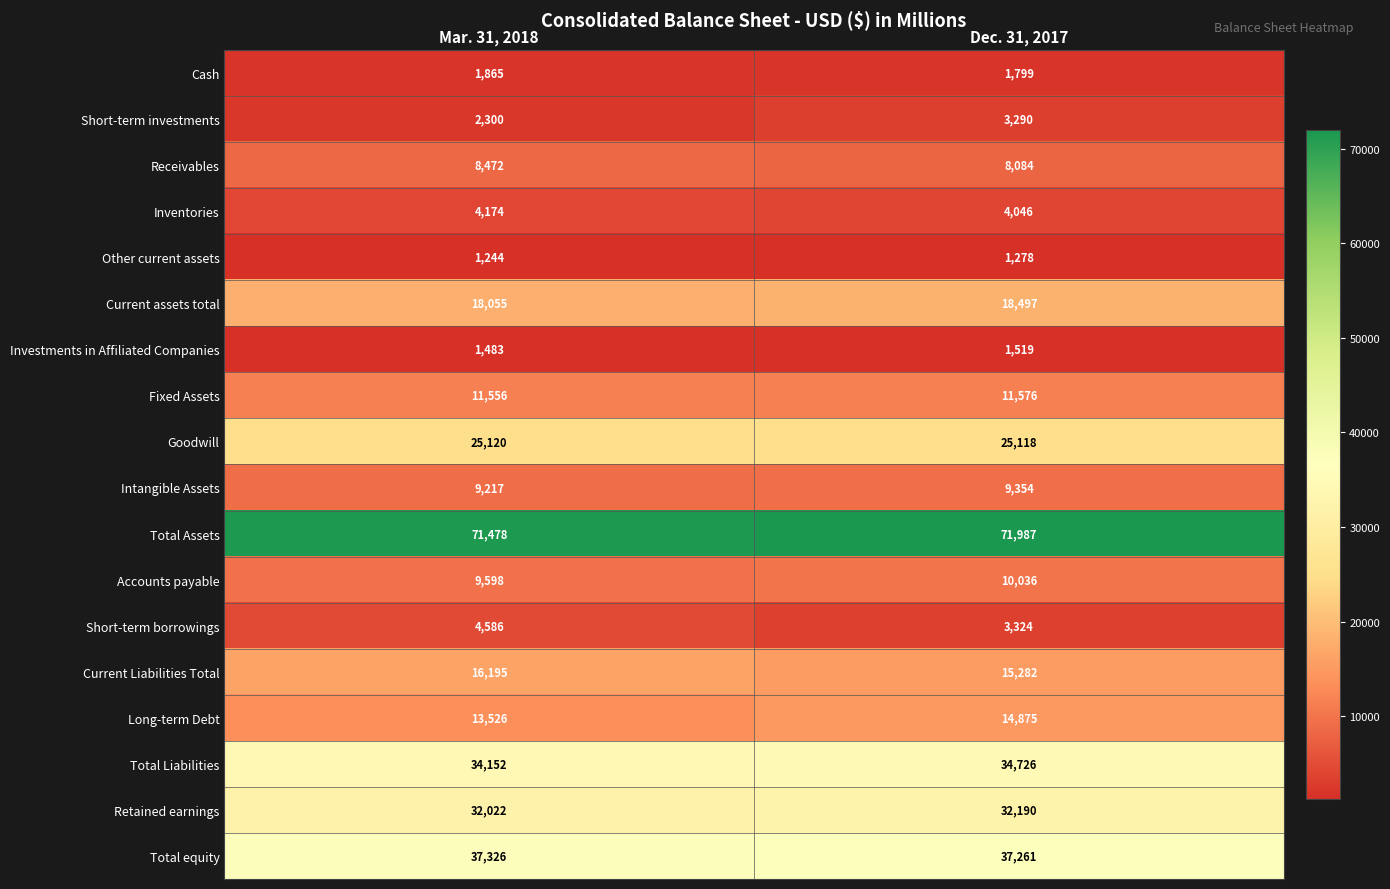

Which label corresponds to the largest value in the chart?

Dec. 31, 2017